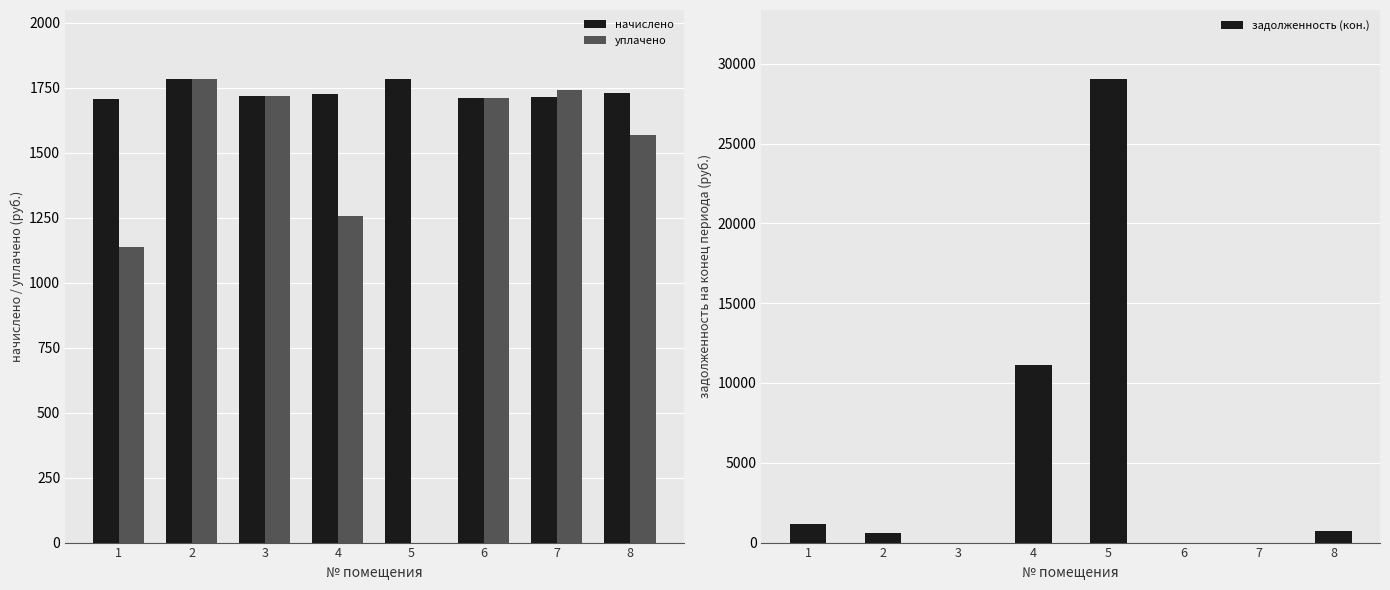

The value of задолженность (кон.) at 8 is 737.8. True or false?

True